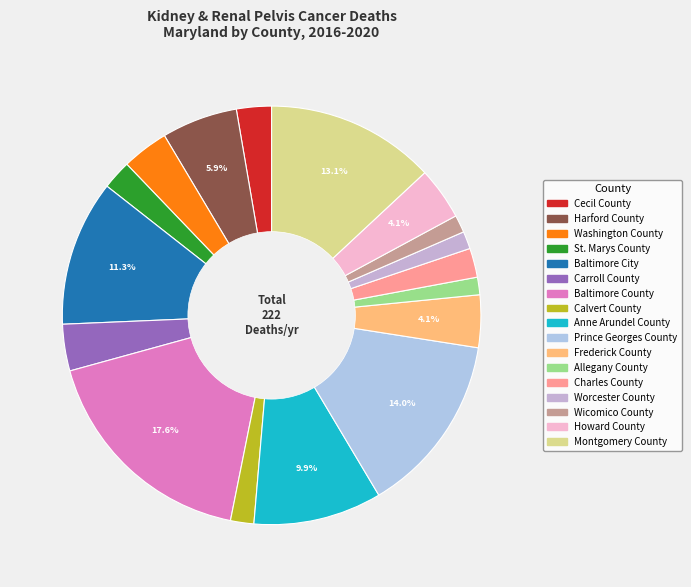

Rank the categories by value from highest to lowest.

Baltimore County, Prince Georges County, Montgomery County, Baltimore City, Anne Arundel County, Harford County, Frederick County, Howard County, Washington County, Carroll County, Cecil County, St. Marys County, Charles County, Calvert County, Allegany County, Worcester County, Wicomico County